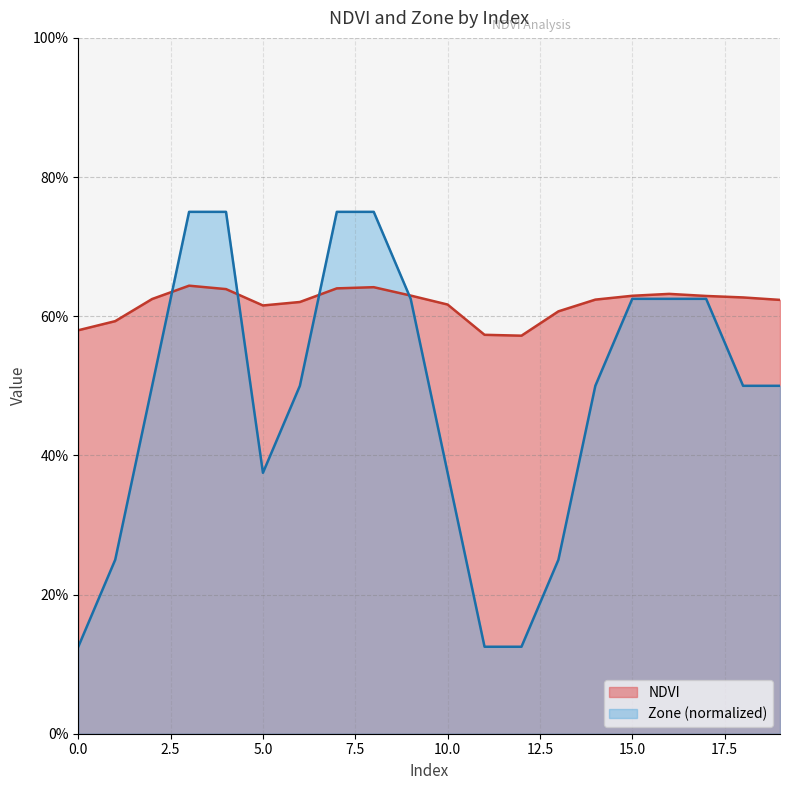

List the labels in order of Zone value, largest first.

3, 4, 7, 8, 9, 15, 16, 17, 2, 6, 14, 18, 19, 5, 10, 1, 13, 0, 11, 12